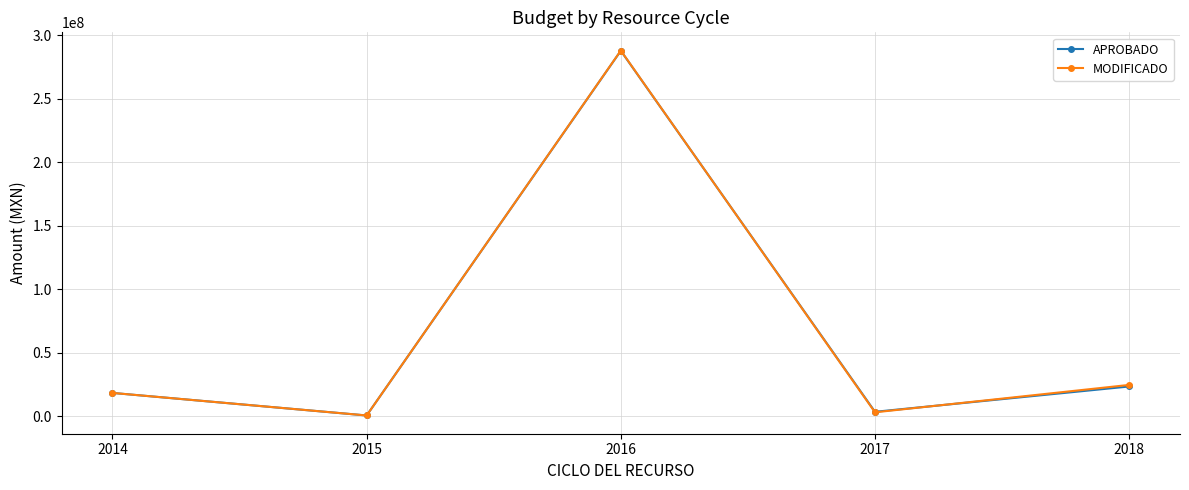

At how many categories does at least one series exceed 148207766?

1